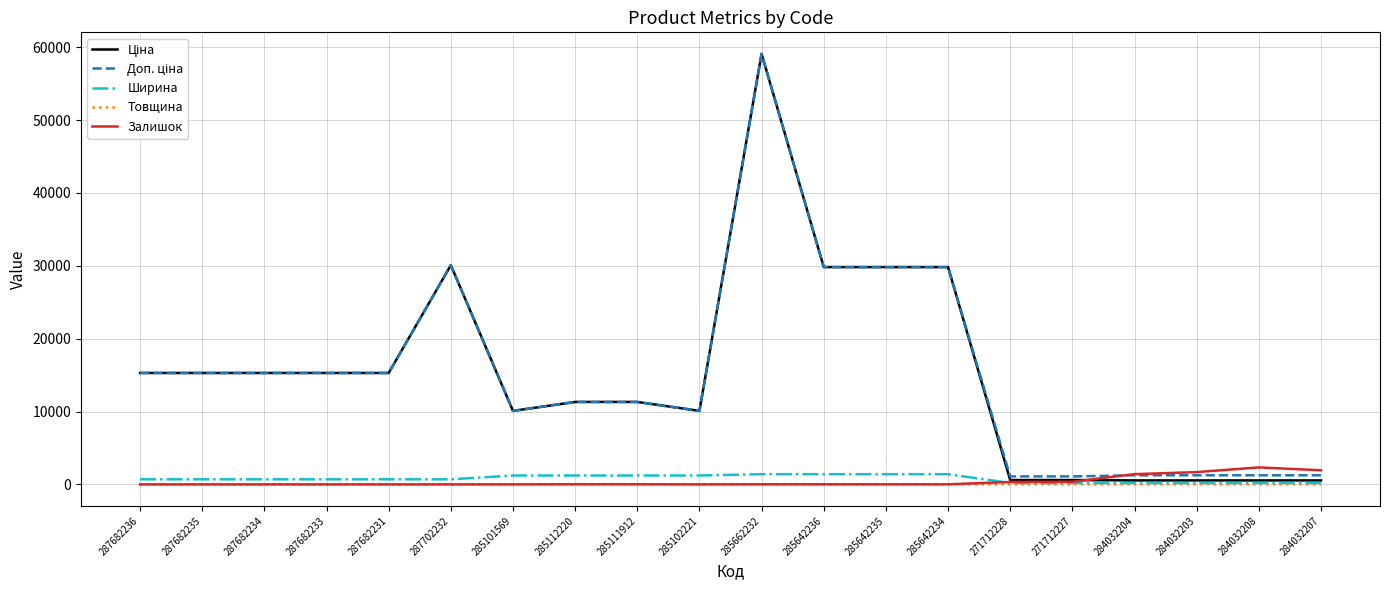

Which label corresponds to the largest value in the chart?

285662232